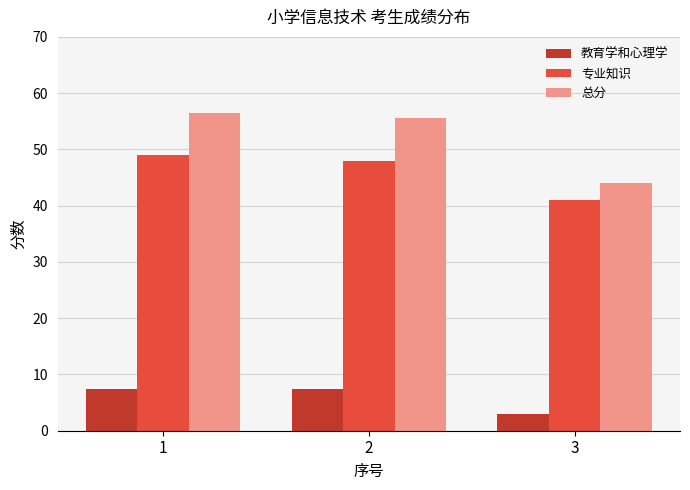

What is the maximum value shown in the chart?

56.5